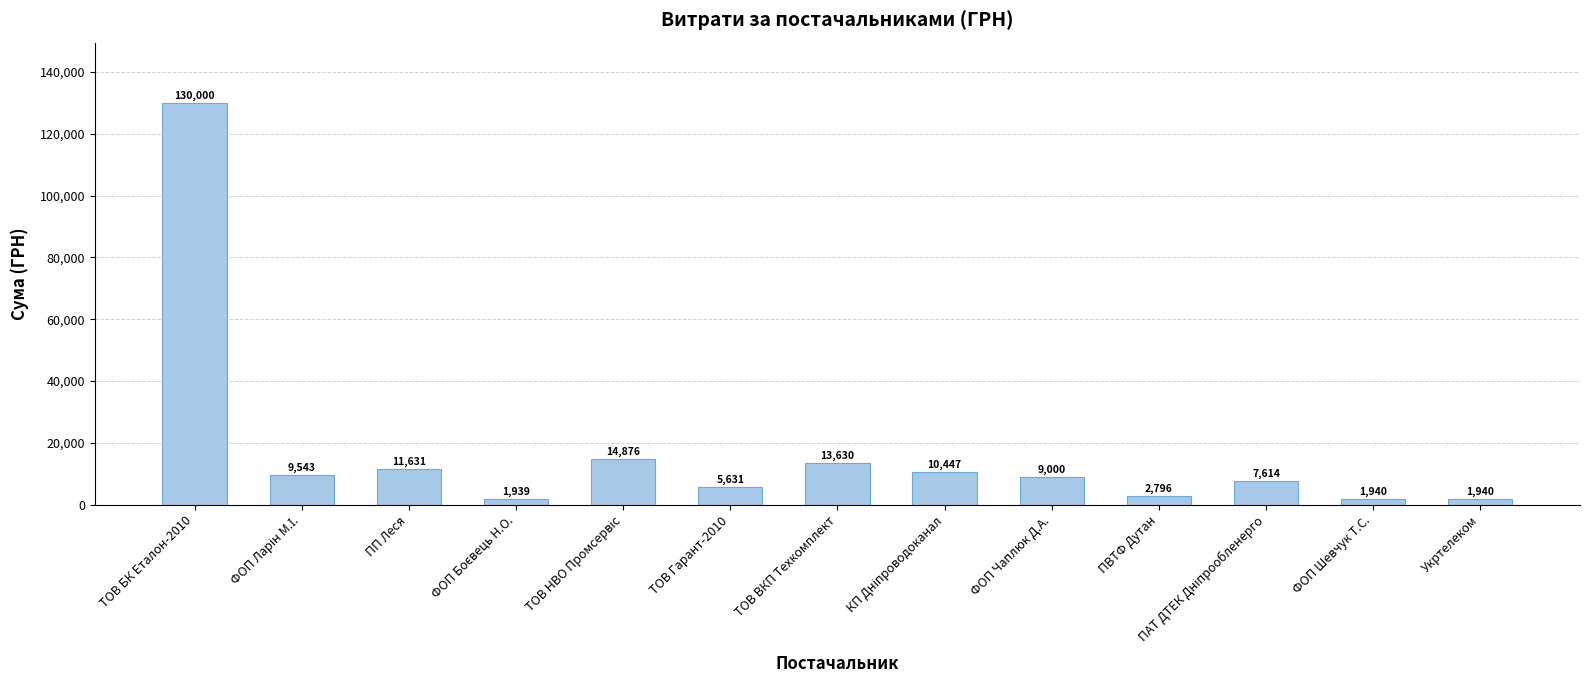

What is the label of the 1st bar from the left?

ТОВ БК Еталон-2010